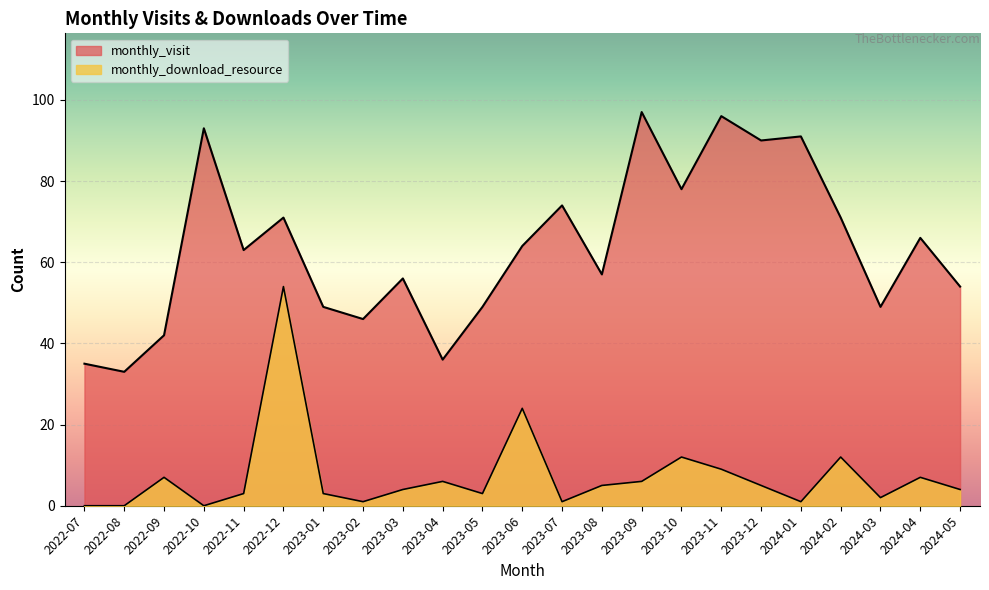

What is the difference between the monthly_download_resource values at 2023-03 and 2024-02?

8